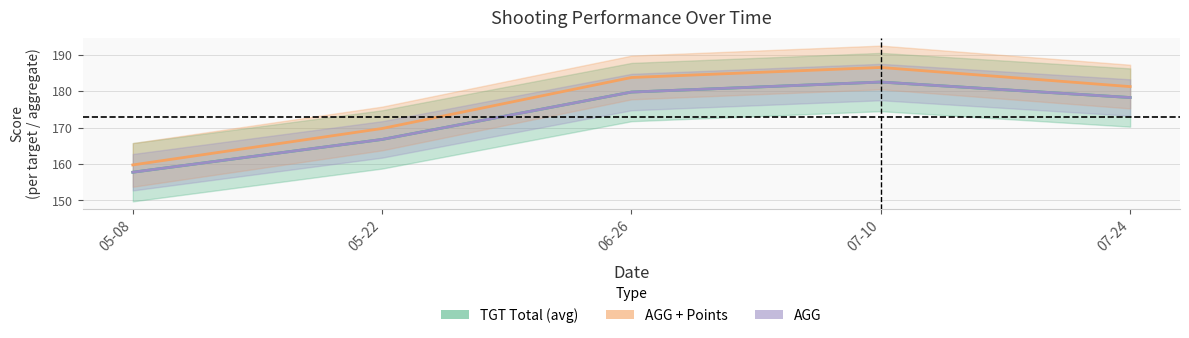

Read the TGT Total value at 07-10.

182.5